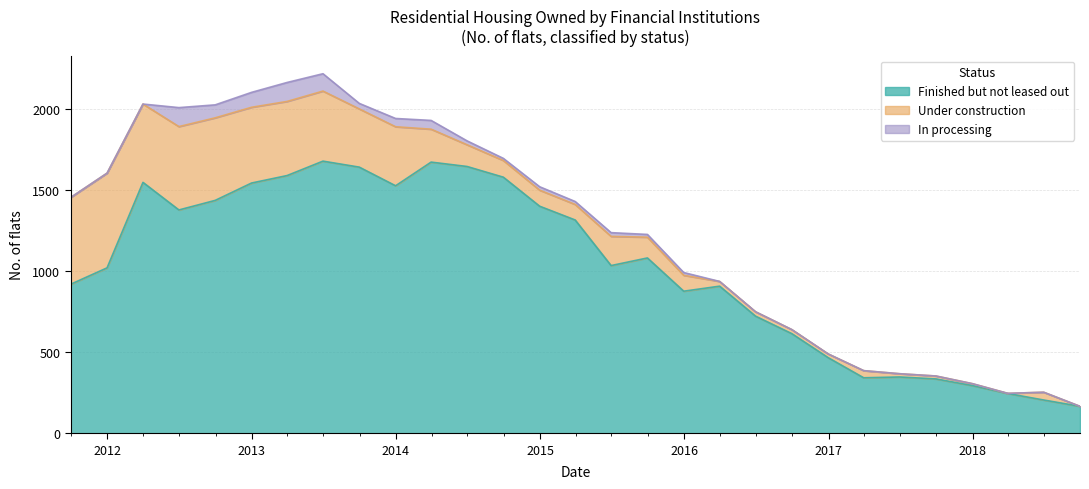

What is the value of the Finished but not leased out point at the 10th from the left?

1526